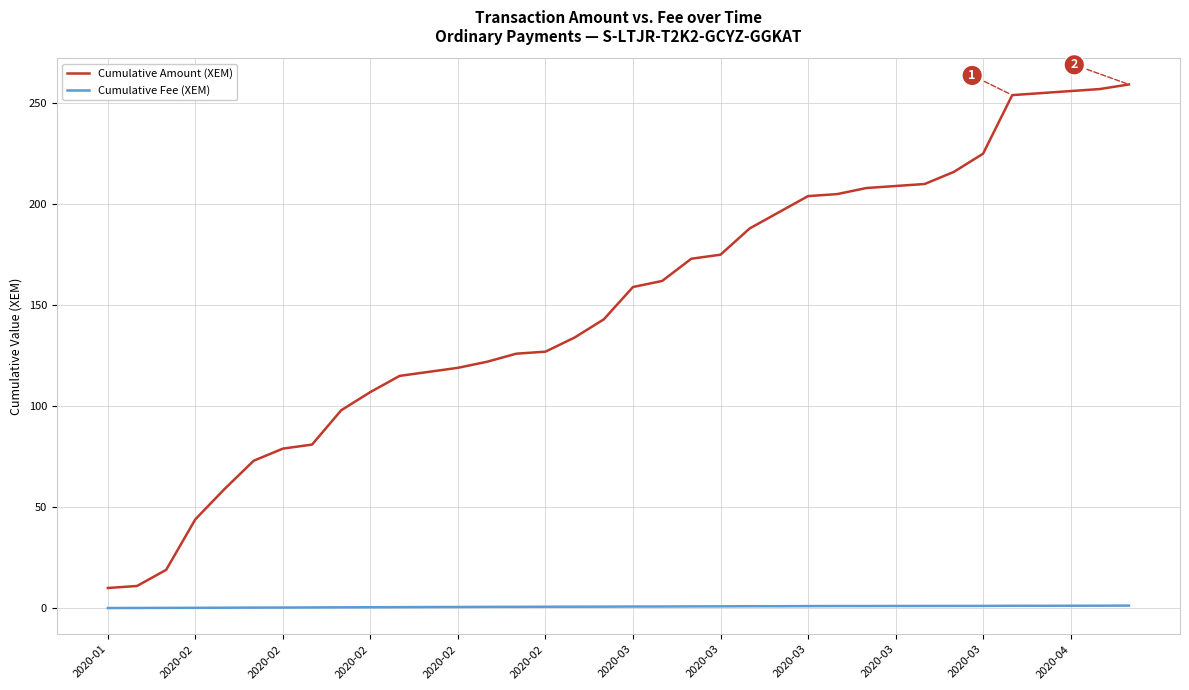

True or false: Cumulative Amount (XEM) and Cumulative Fee (XEM) intersect in this chart.

False